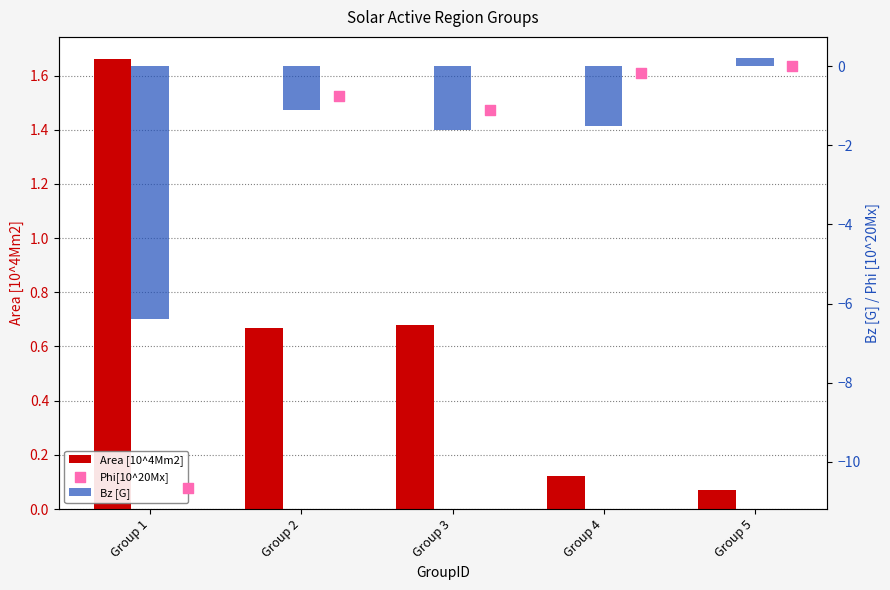

Which series has the largest total across all categories?

Area [10^4Mm2]